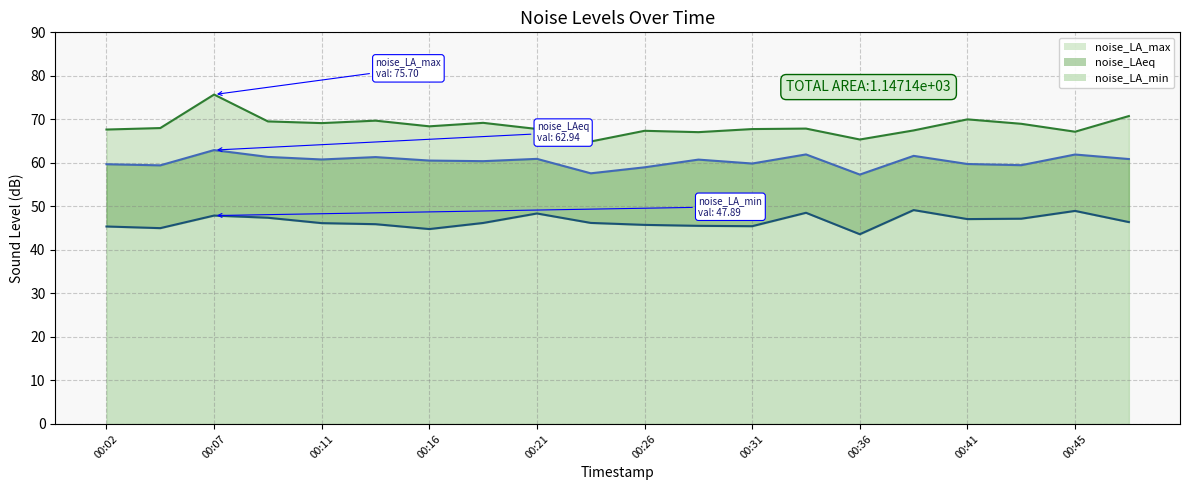

What is the difference between the maximum and minimum values in the noise_LA_max series?

10.8